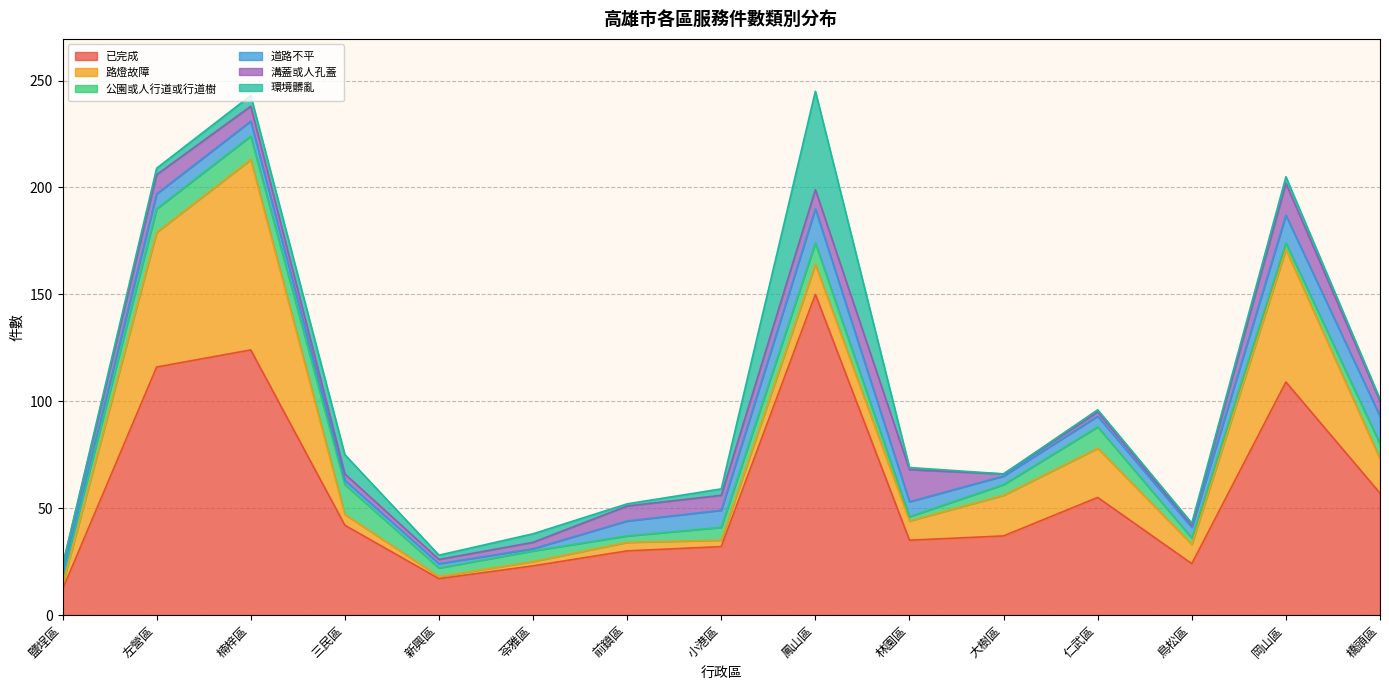

How many values in the 路燈故障 series are below 9?

6